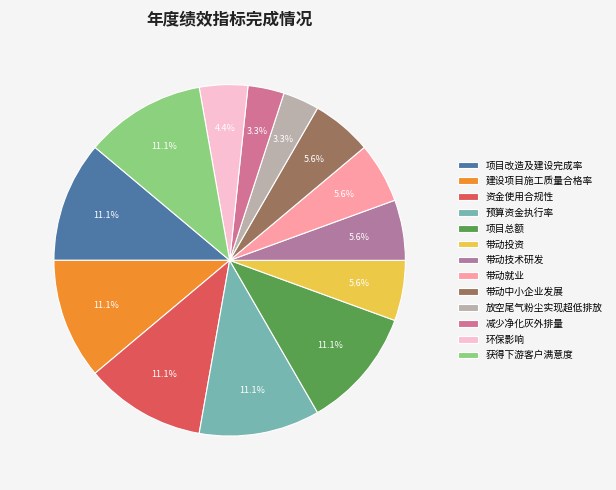

To the nearest percent, what is the average slice percentage?

8%